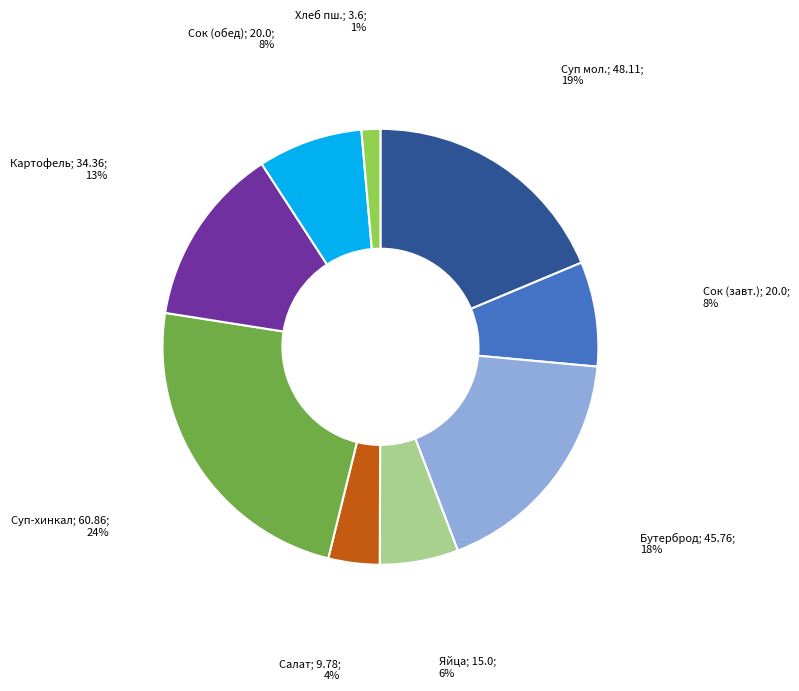

Is there any slice that represents more than half of the pie?

No